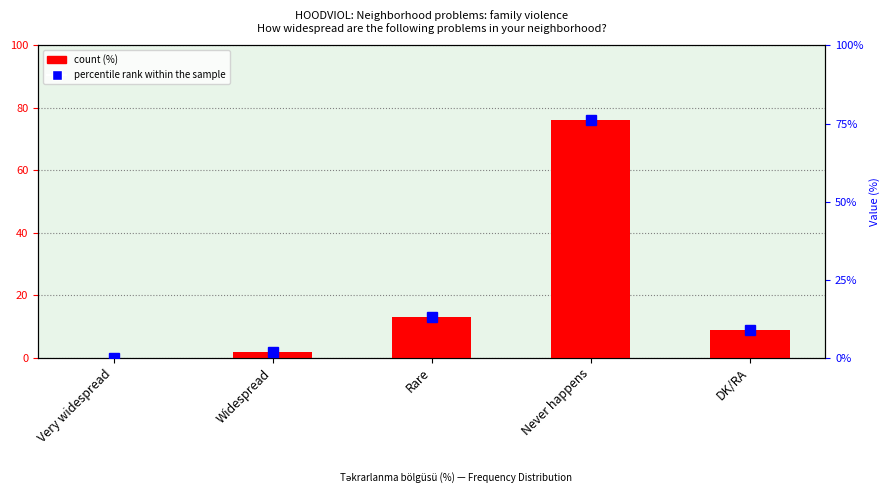

What is the label of the 5th bar from the right?

Very widespread